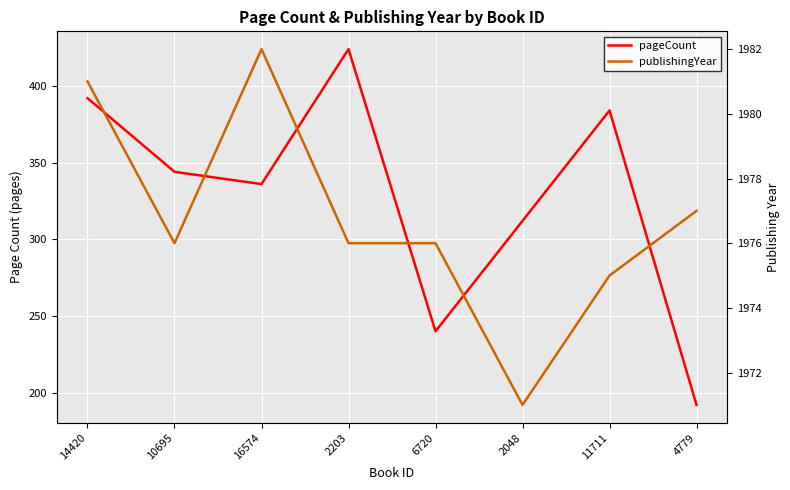

At which category is the sum across all series the highest?

2203